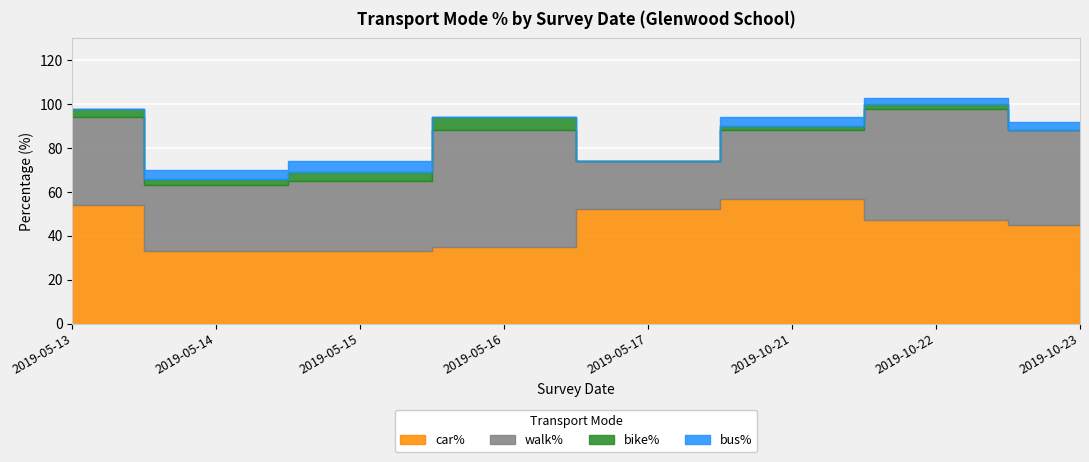

How many bus% values are between 0 and 4?

7